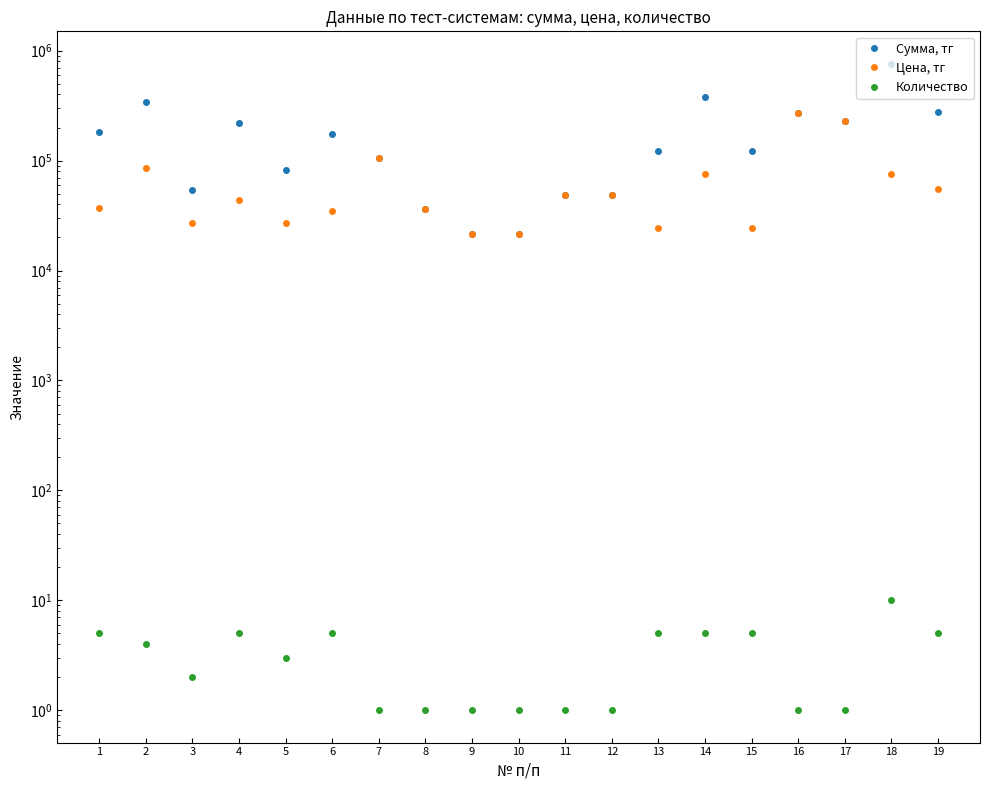

True or false: Цена, тг and Количество intersect in this chart.

False